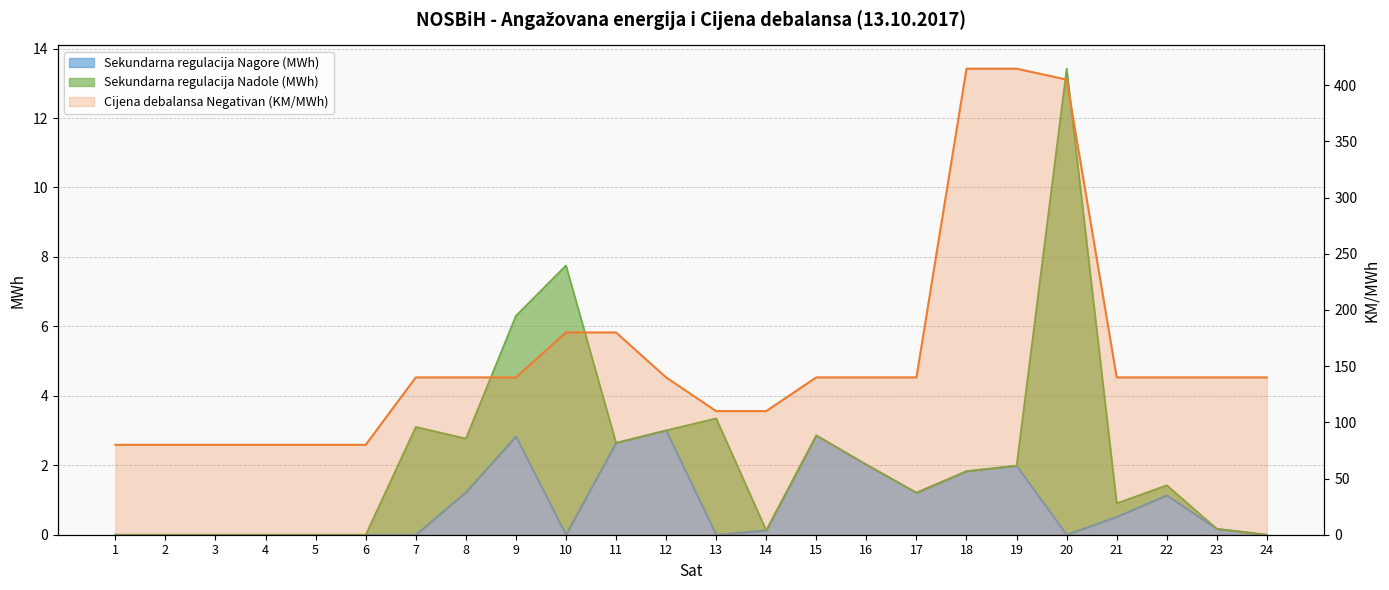

At which label does the data first exceed 140?

10